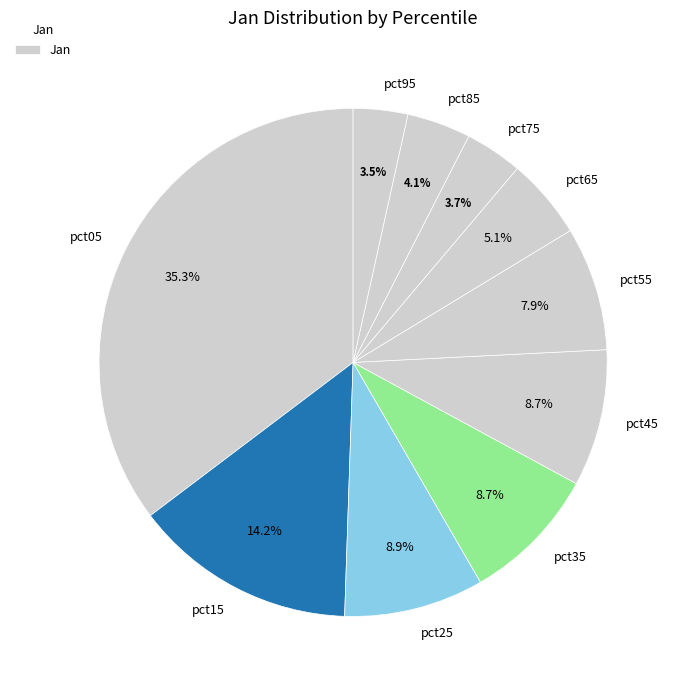

True or false: pct25 accounts for 9% of the total.

True